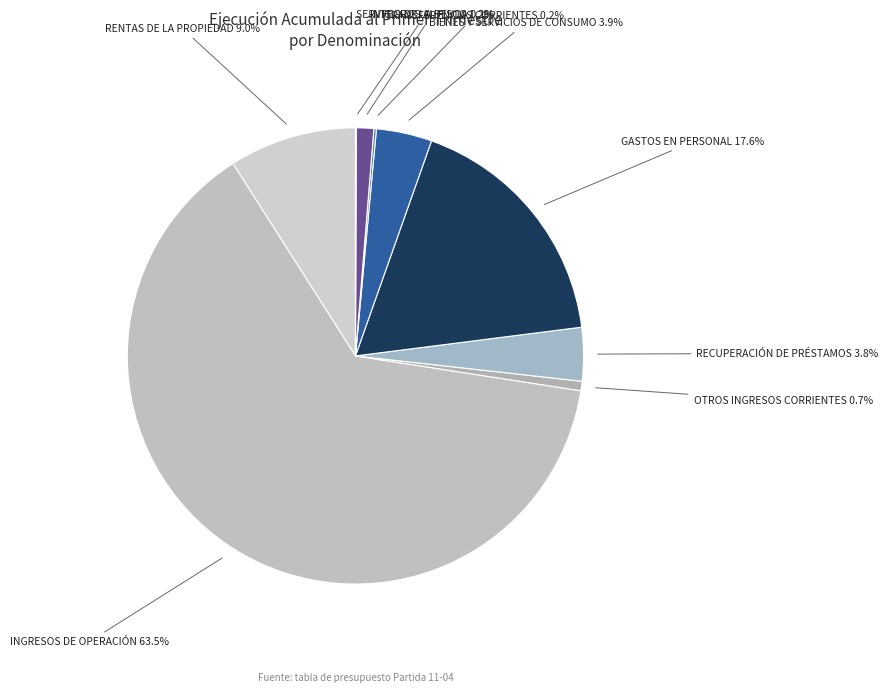

Which slice represents more than half of the pie?

INGRESOS DE OPERACIÓN